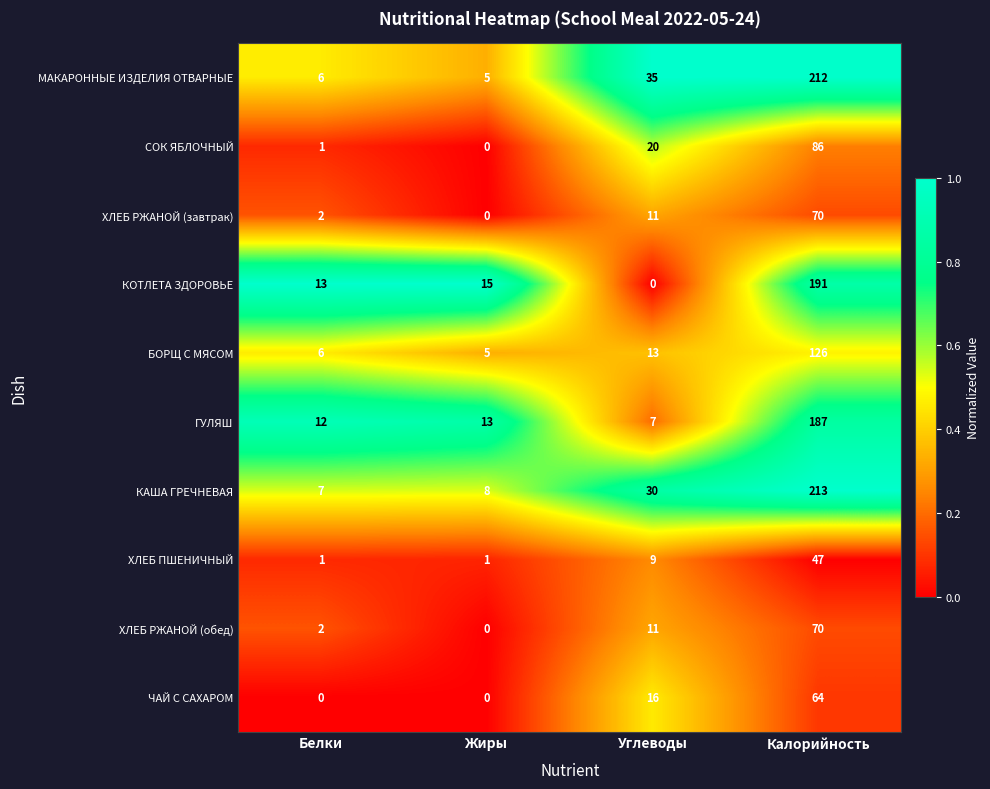

Where is КОТЛЕТА ЗДОРОВЬЕ nearest to the value 95?

Жиры